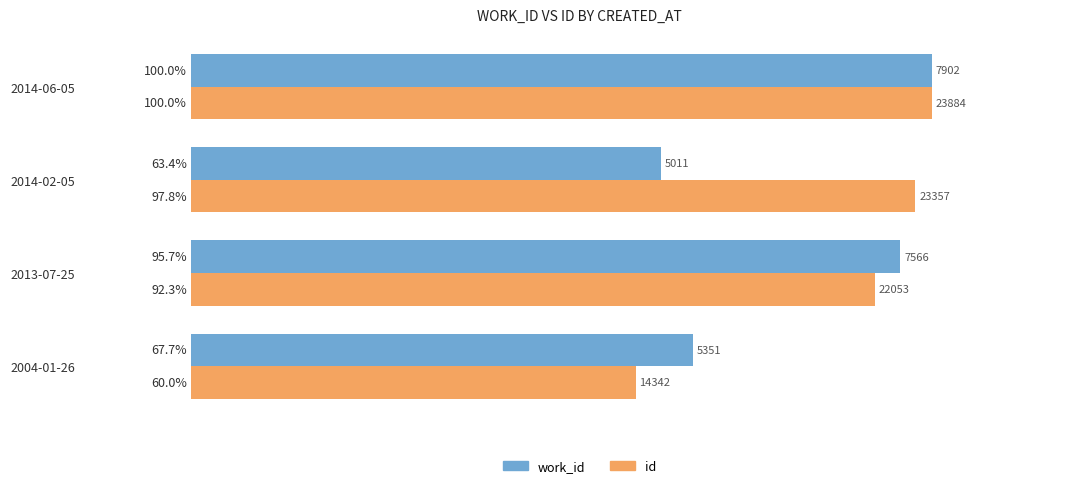

How many data points in id are less than 97?

2